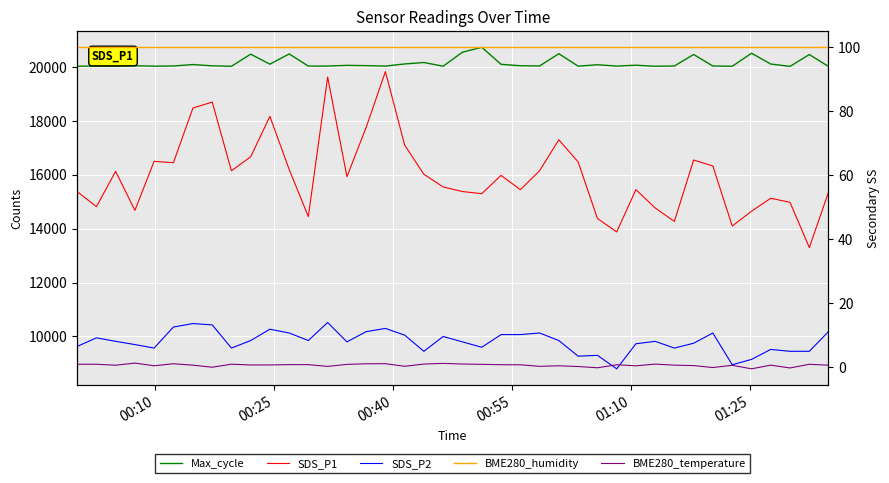

True or false: BME280_temperature has more than 0 interior local peaks.

True